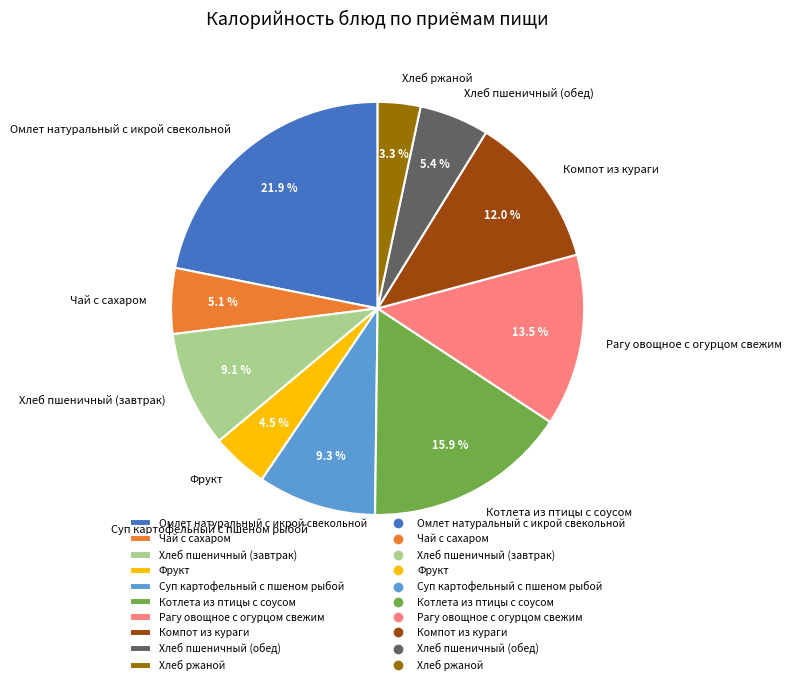

Is it true that Хлеб пшеничный (обед) is 5% of the pie?

True